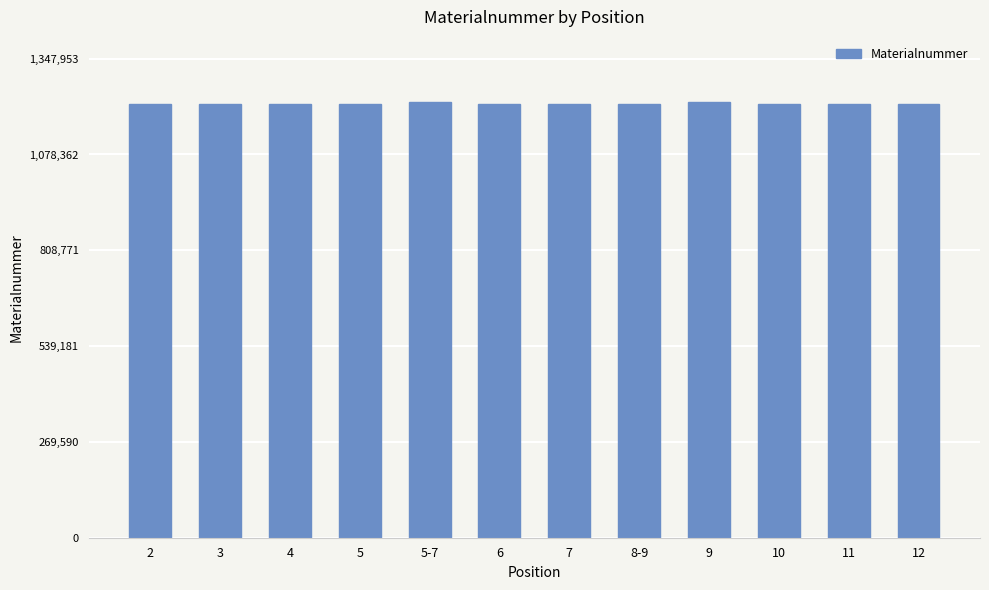

What is the ratio of the value at 3 to the value at 8-9?

1.0